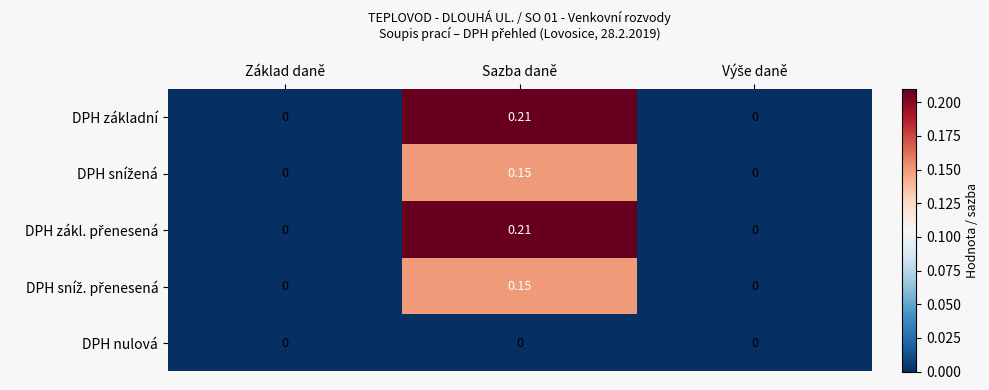

At which label does DPH základní reach its peak?

Sazba daně